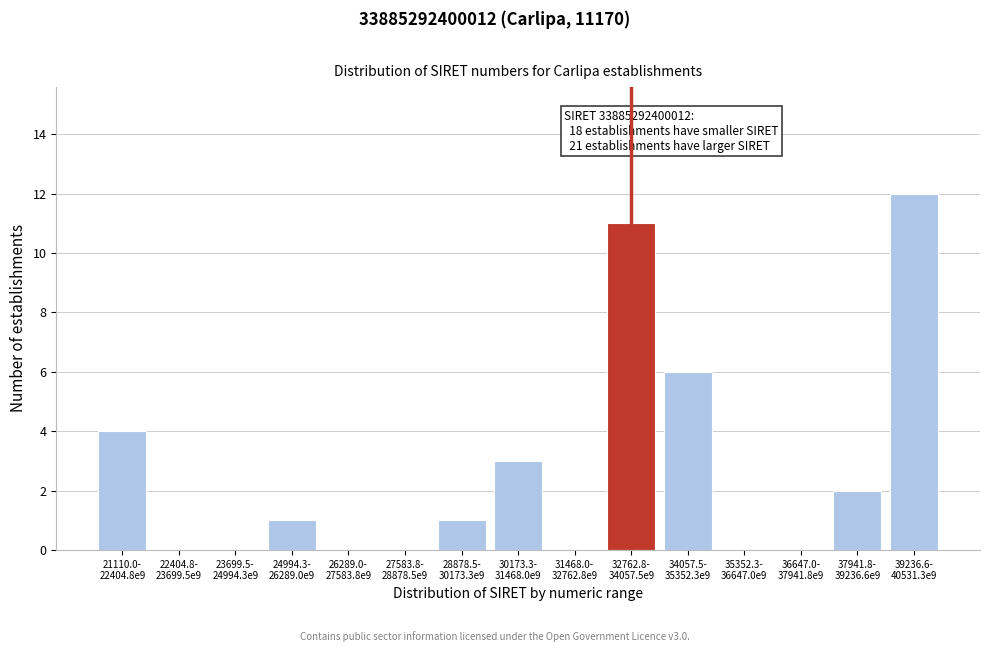

What is the greatest value displayed?

12